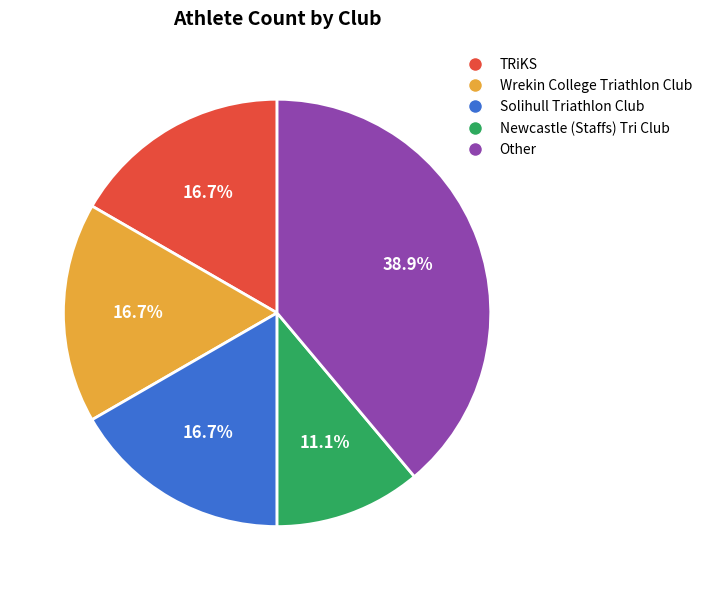

Combined, what portion of the pie is Newcastle (Staffs) Tri Club and Other?

50.0%